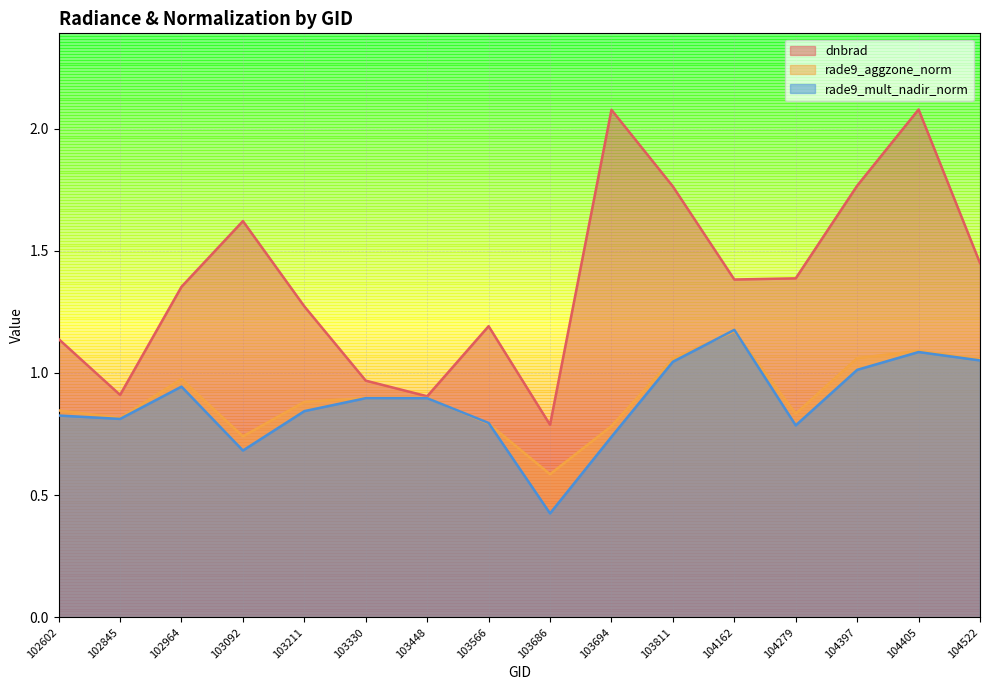

True or false: rade9_aggzone_norm has more than 2 points higher than both neighbors.

True